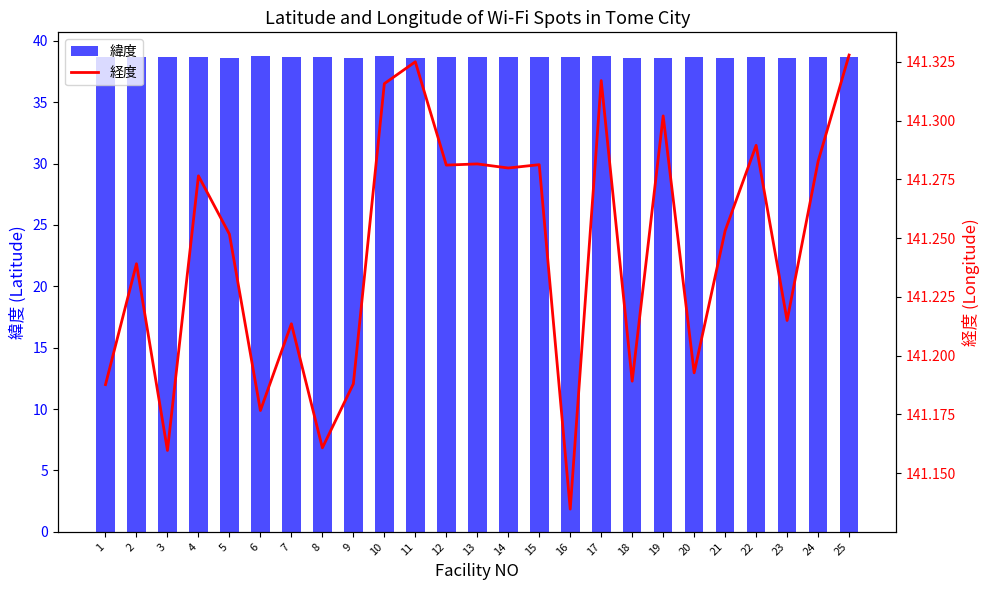

List the series in order of their peak value, highest first.

経度, 緯度